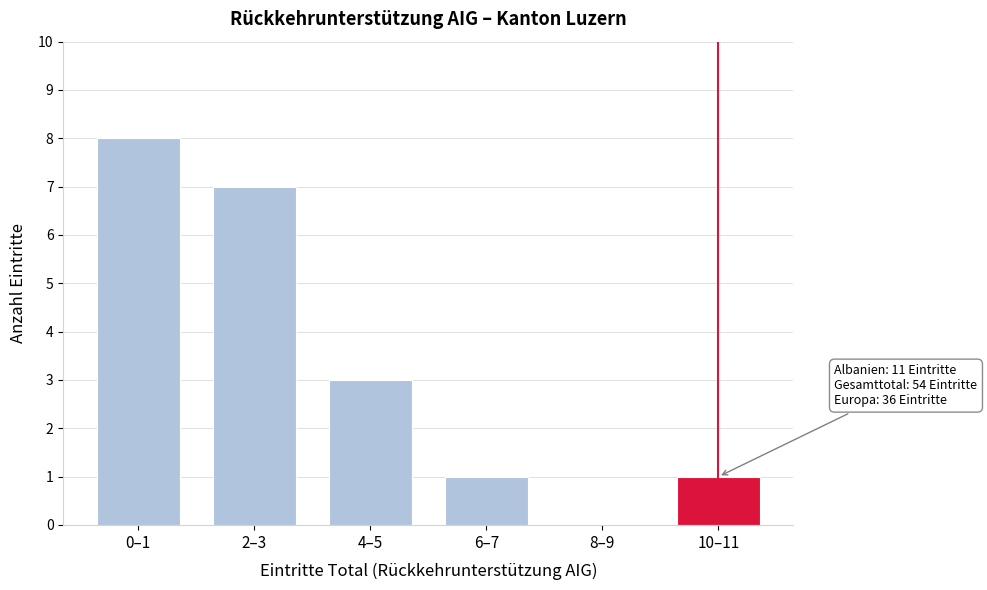

Reading left to right, what are all the values shown in this chart?

0–1=8	2–3=7	4–5=3	6–7=1	8–9=0	10–11=1